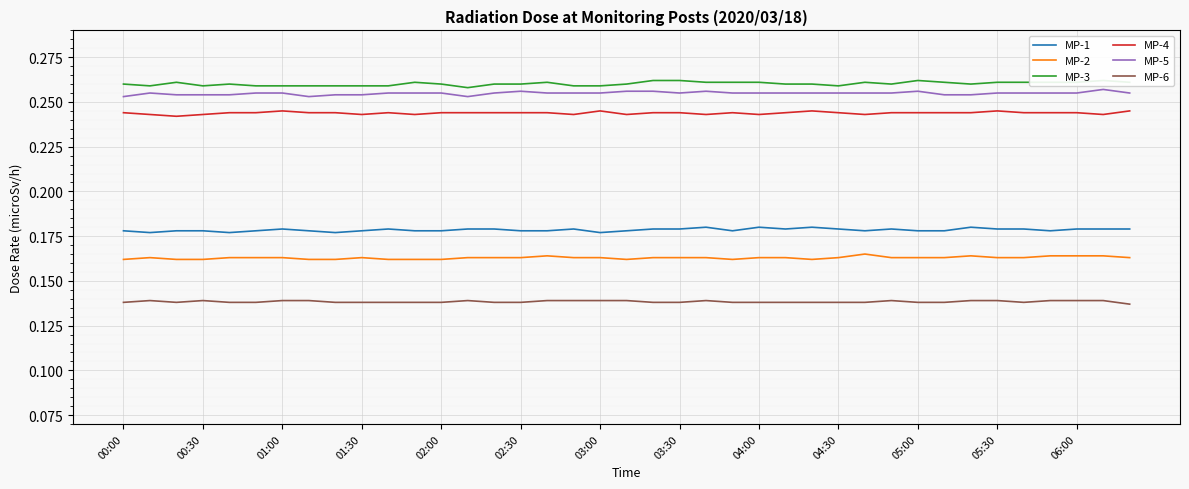

True or false: MP-1 and MP-5 intersect in this chart.

False